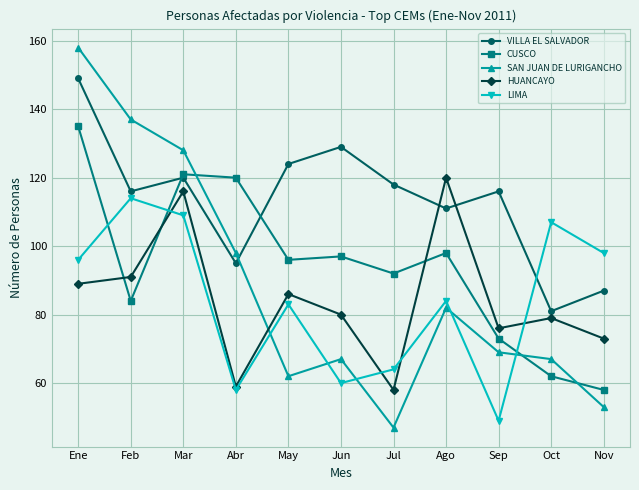

How many intersections are there between SAN JUAN DE LURIGANCHO and LIMA?

5